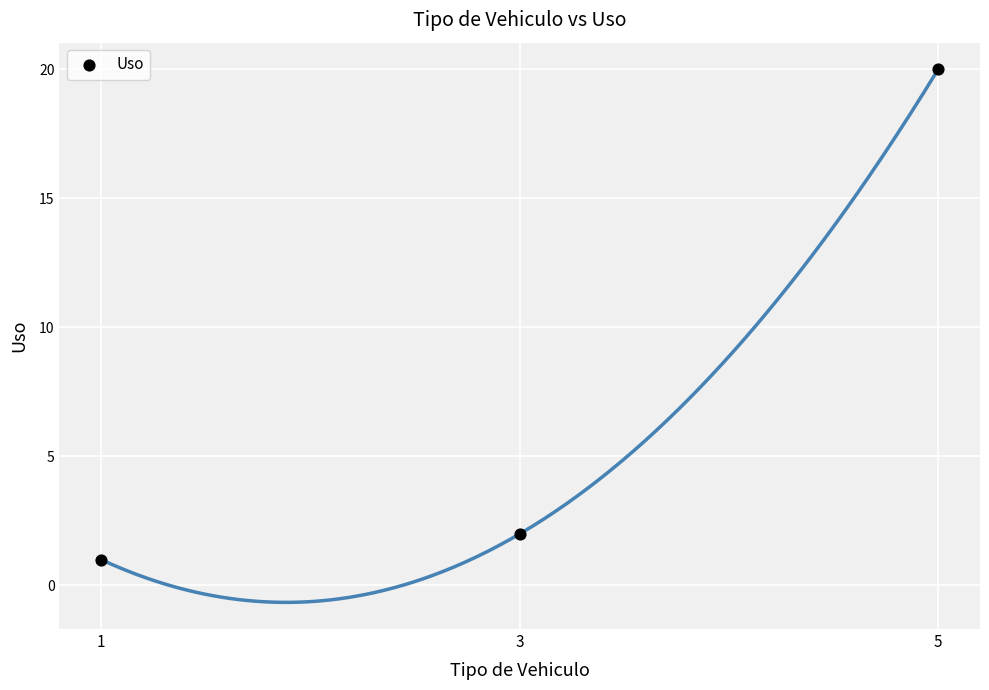

What is the average X value?

3